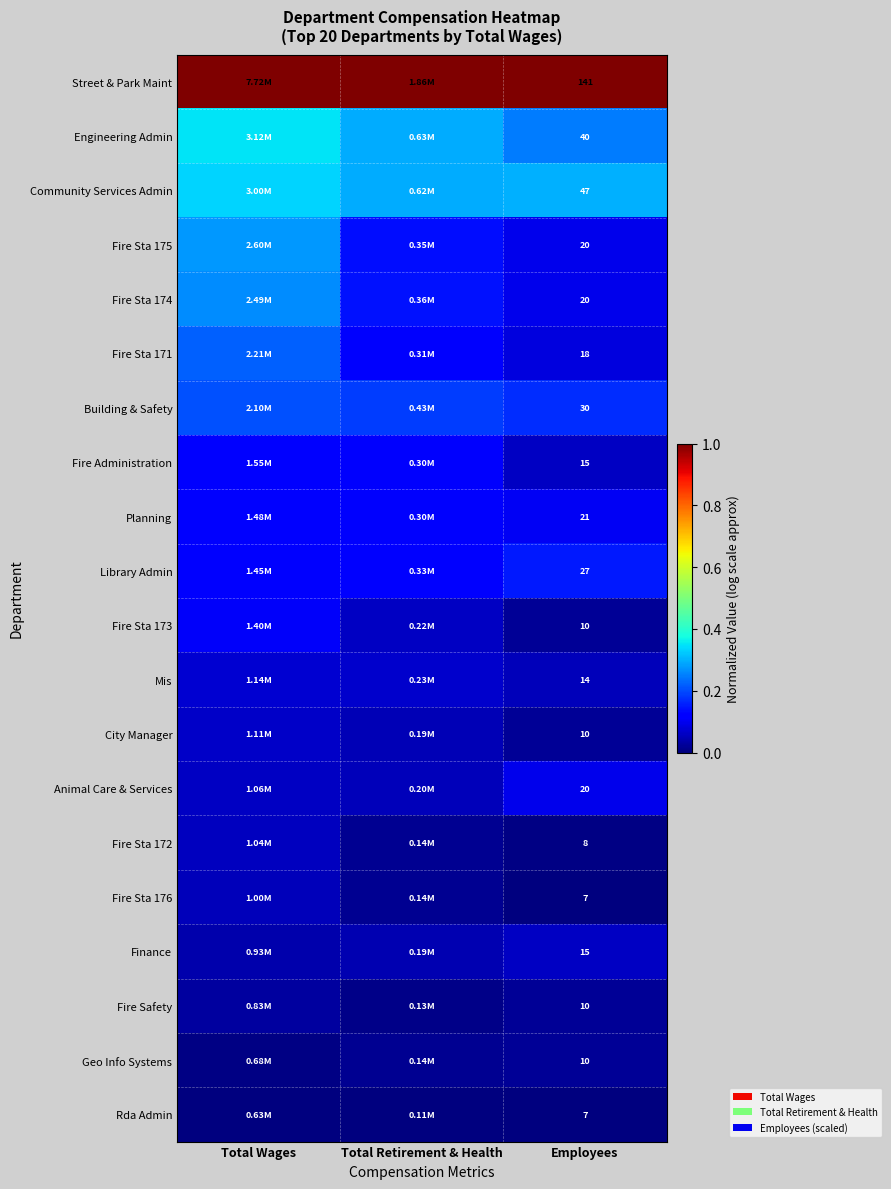

True or false: Fire Sta 176 has a value of 0.1 at Total Wages.

True